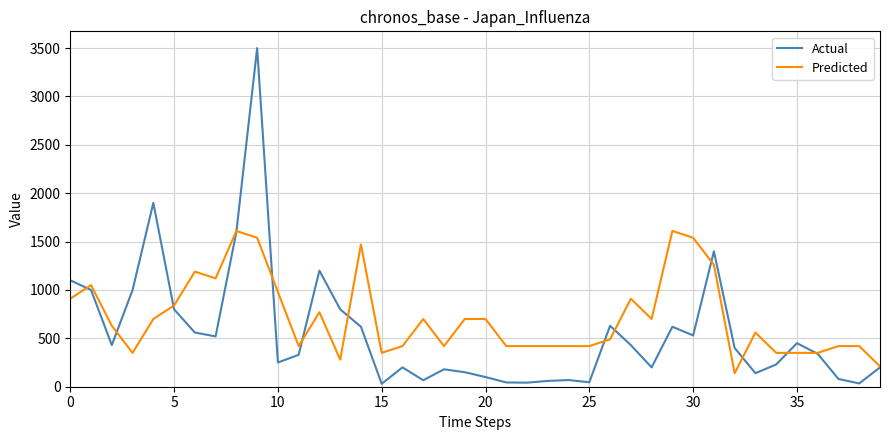

What is the greatest value displayed?

3500.0